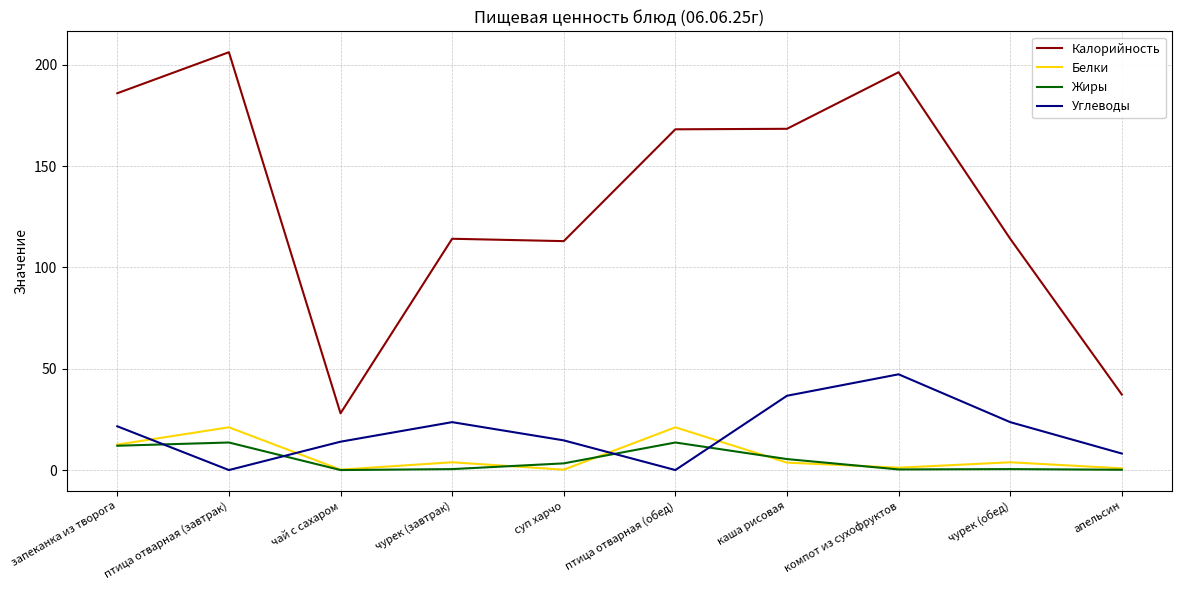

The Углеводы series shows 0.0 at птица отварная (обед). True or false?

True